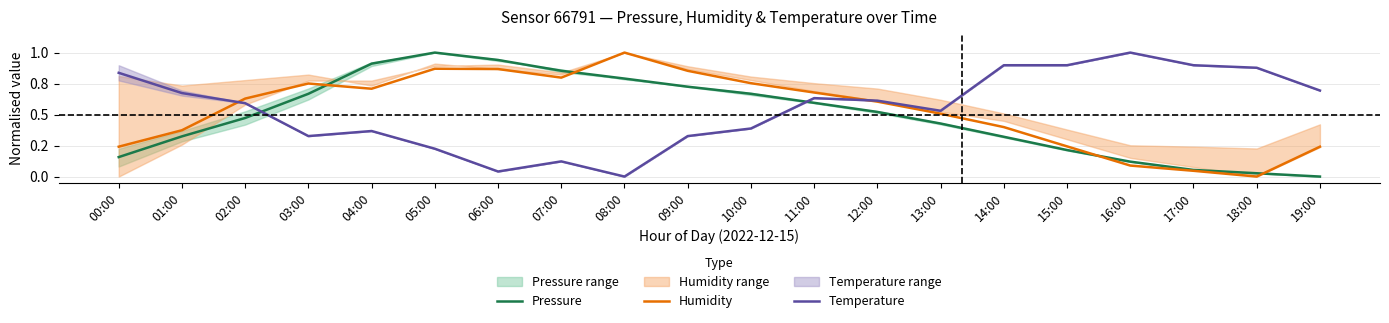

How many data points does each series have?

20